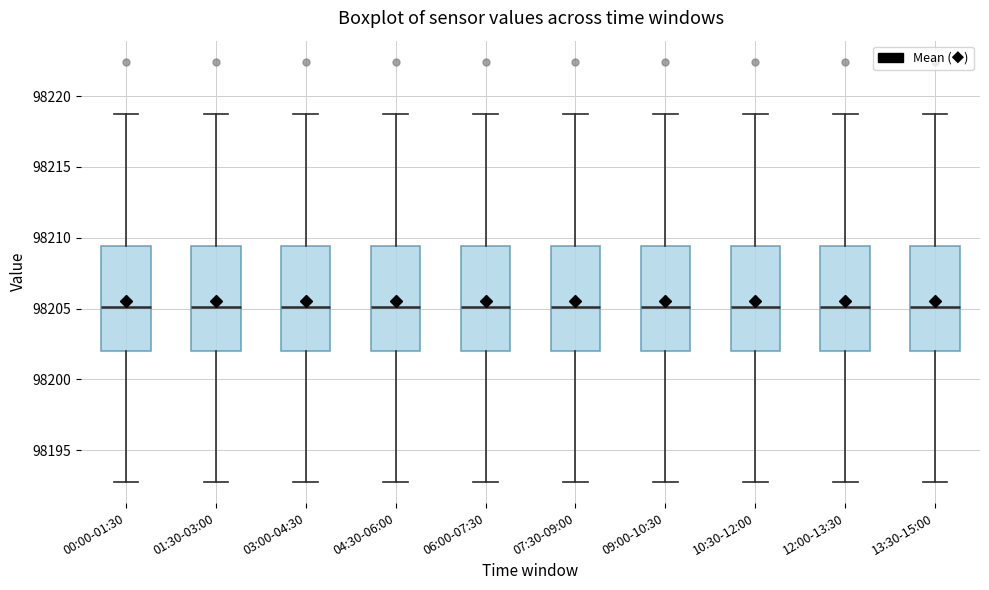

Where does the upper whisker of the box for 00:00-01:30 end on the y-axis? The values are not printed on the chart, so give them approximately, as read against the axis.

98219.0